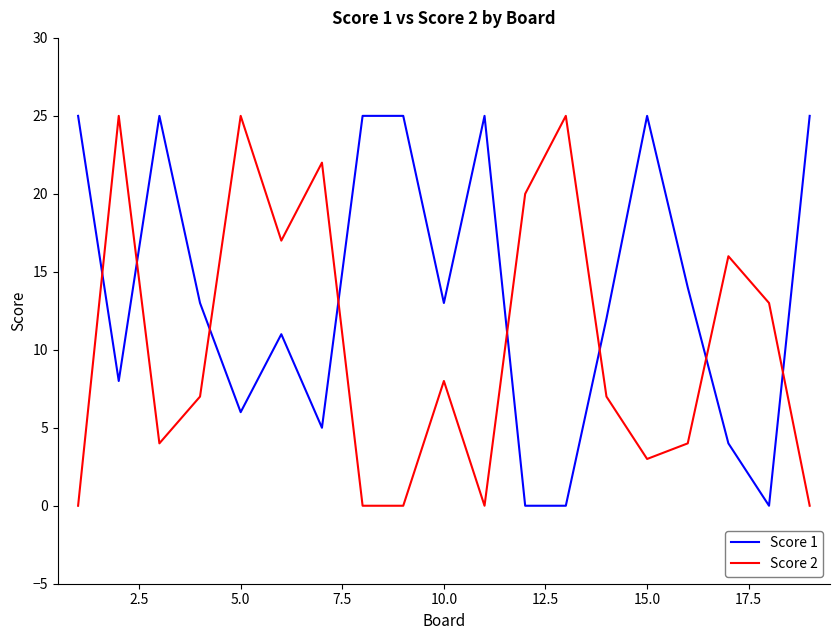

How many categories are shown in the chart?

19